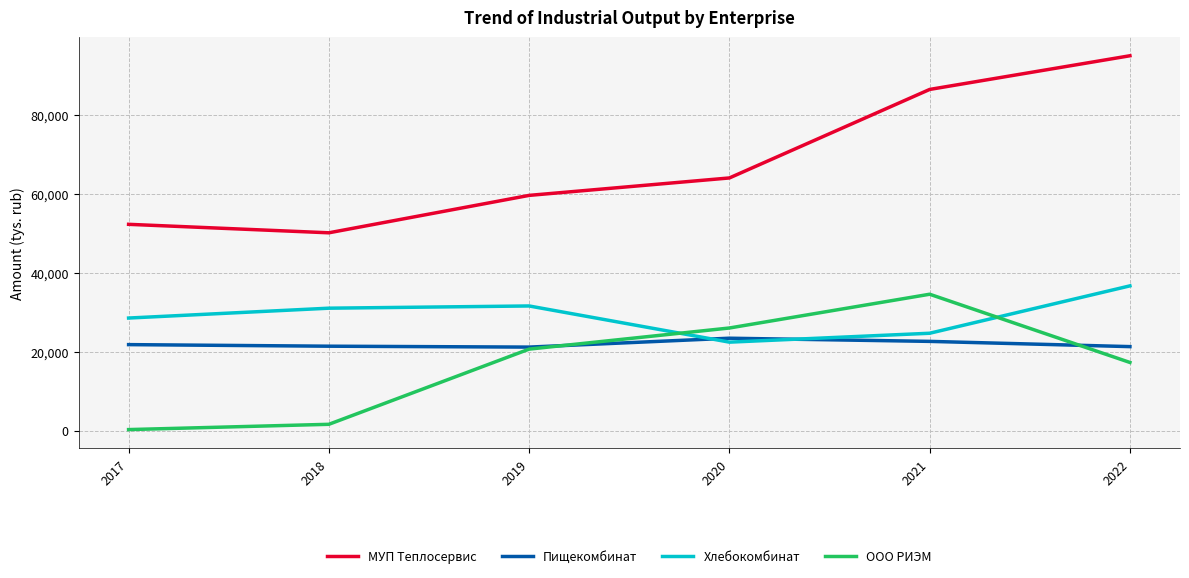

Is the value of Хлебокомбинат at 2022 greater than the value of Пищекомбинат at 2020?

Yes